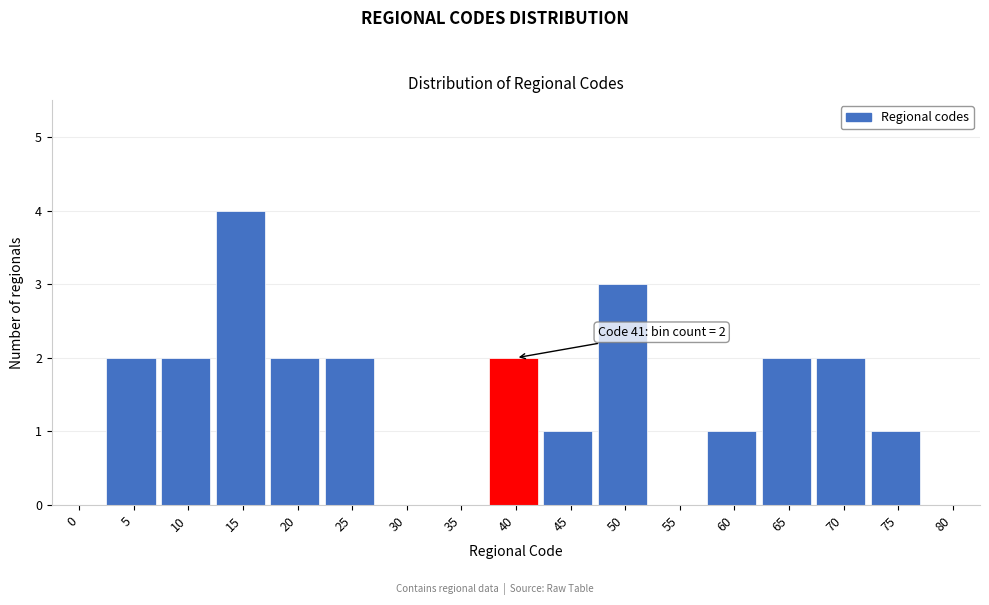

Reading left to right, list all the values displayed in this chart.

0=0	5=2	10=2	15=4	20=2	25=2	30=0	35=0	40=2	45=1	50=3	55=0	60=1	65=2	70=2	75=1	80=0